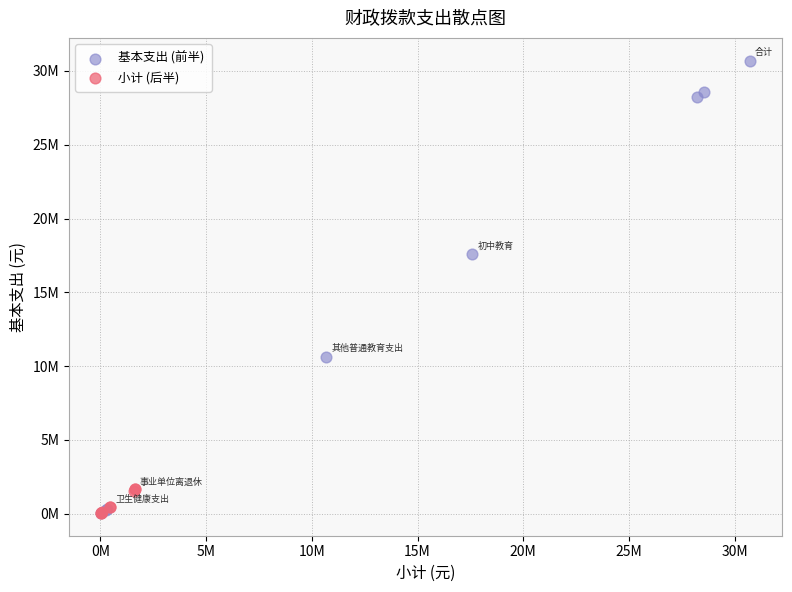

What are all the series names shown in the legend?

基本支出 (前半), 小计 (后半)